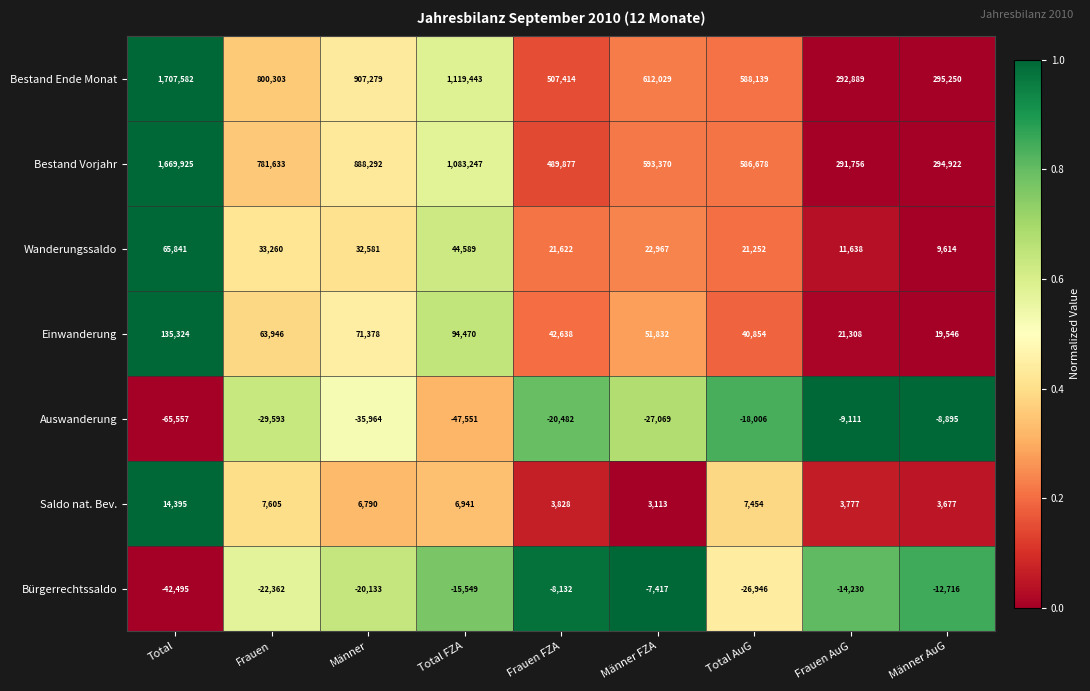

Which series has the largest total across all categories?

Bestand Ende Monat